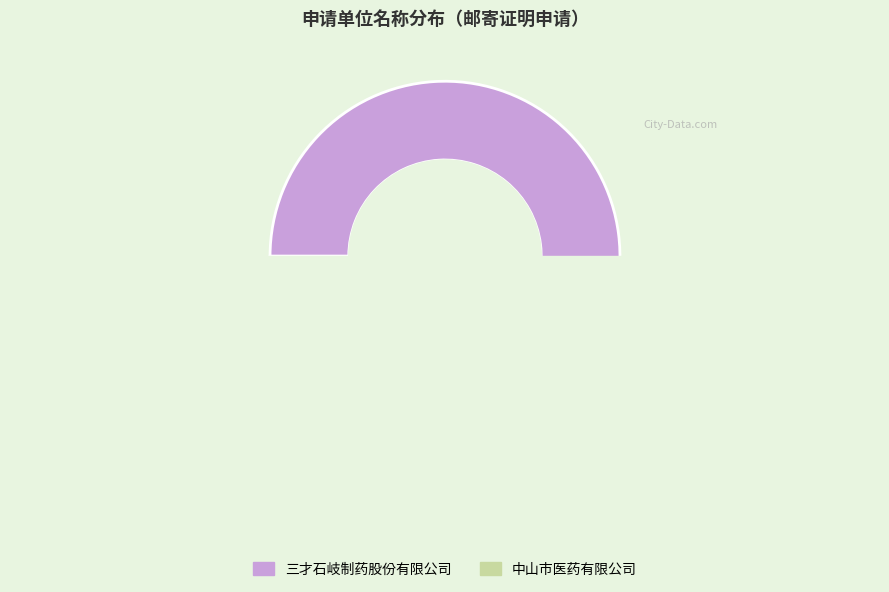

Is 三才石岐制药股份有限公司 the majority of the pie?

Yes